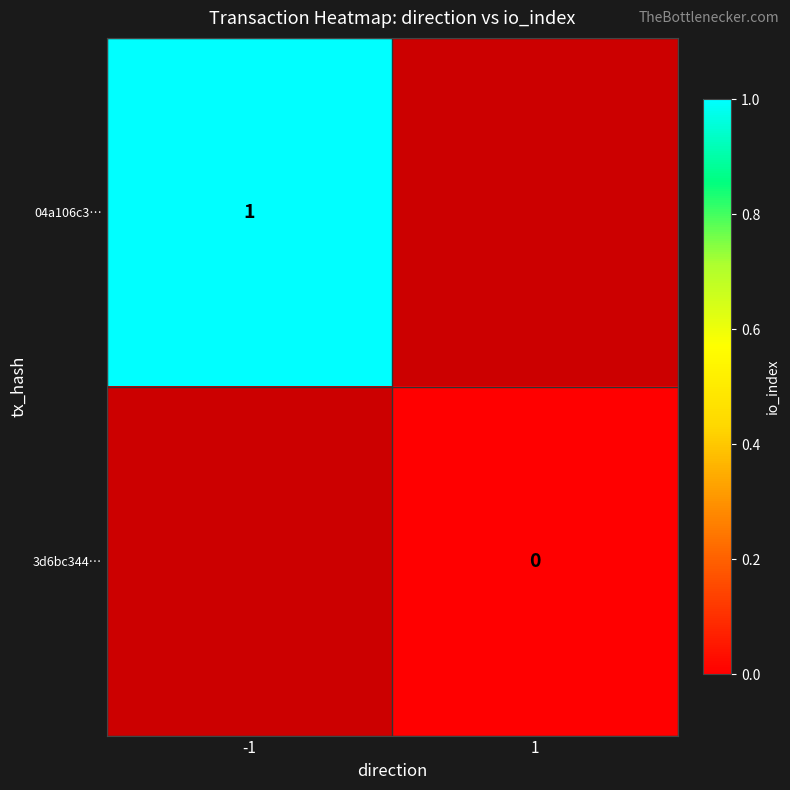

The 04a106c3… series shows 2 at -1. True or false?

False